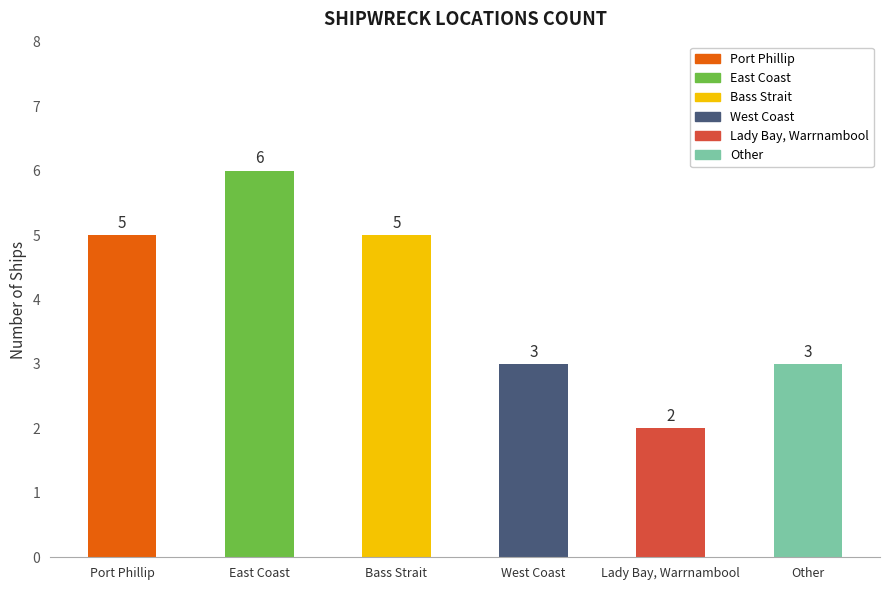

Reading right to left, extract all data points from this chart.

Other=3	Lady Bay, Warrnambool=2	West Coast=3	Bass Strait=5	East Coast=6	Port Phillip=5